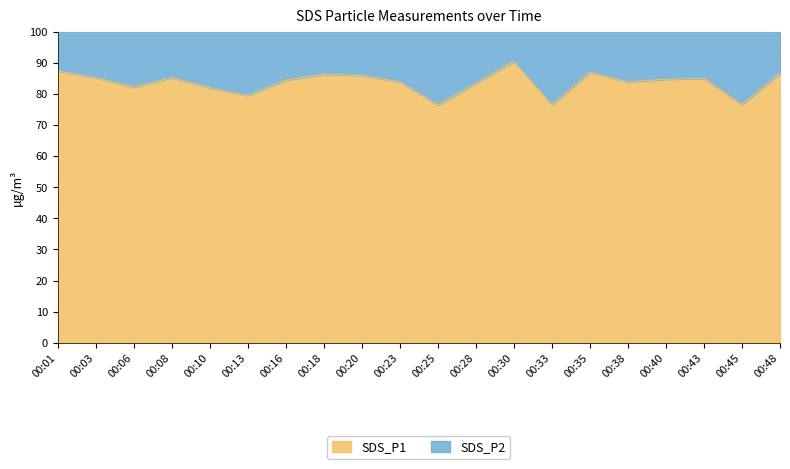

What is the approximate value of SDS_P1 at 00:38?

83.9